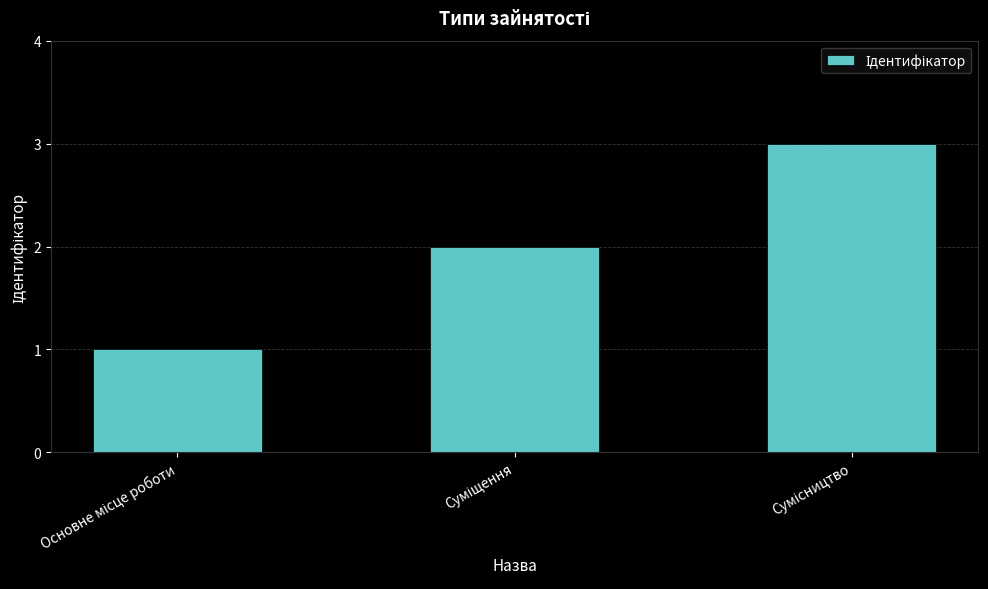

What is the greatest value displayed?

3